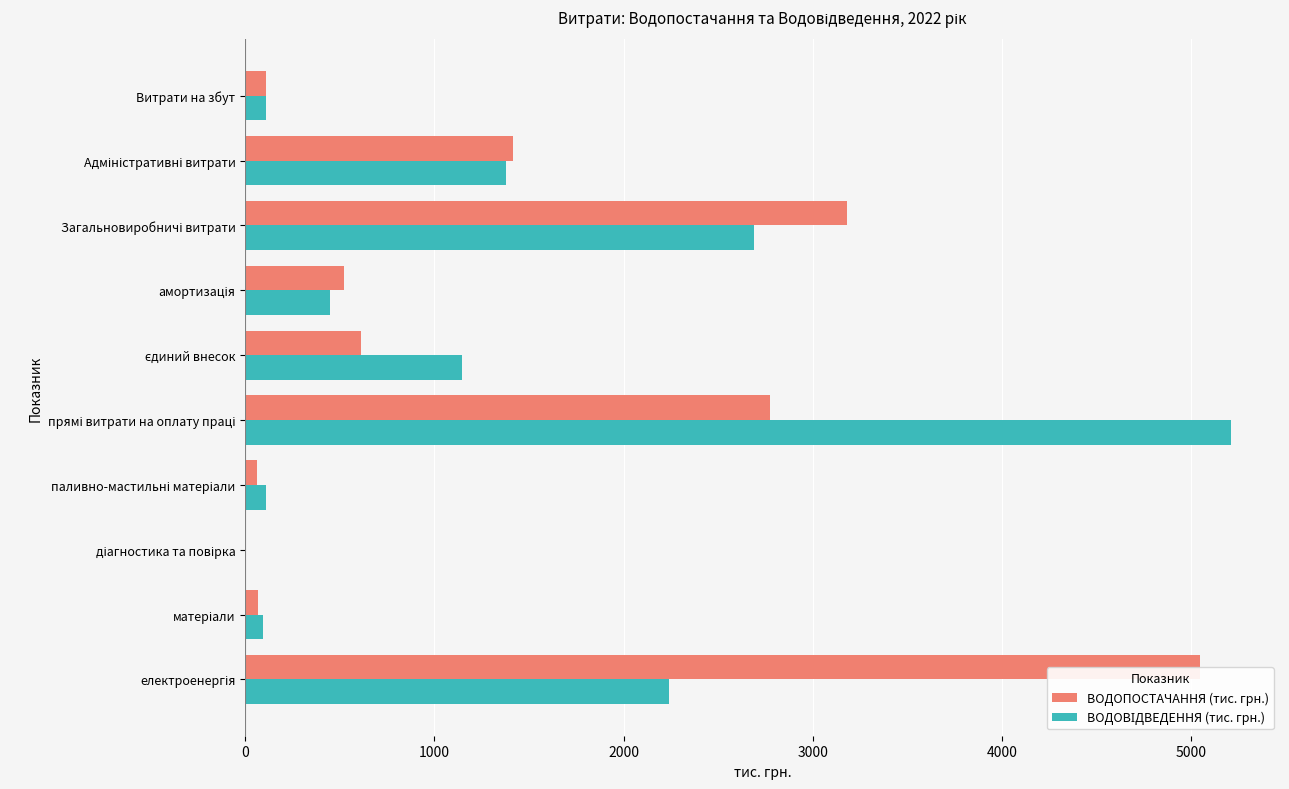

Which series has the largest total across all categories?

ВОДОПОСТАЧАННЯ (тис. грн.)